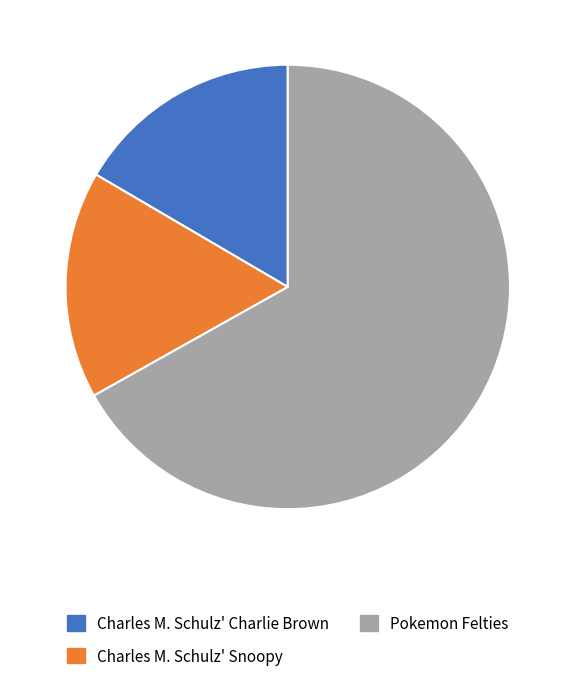

Does Pokemon Felties account for over 50% of the chart?

Yes